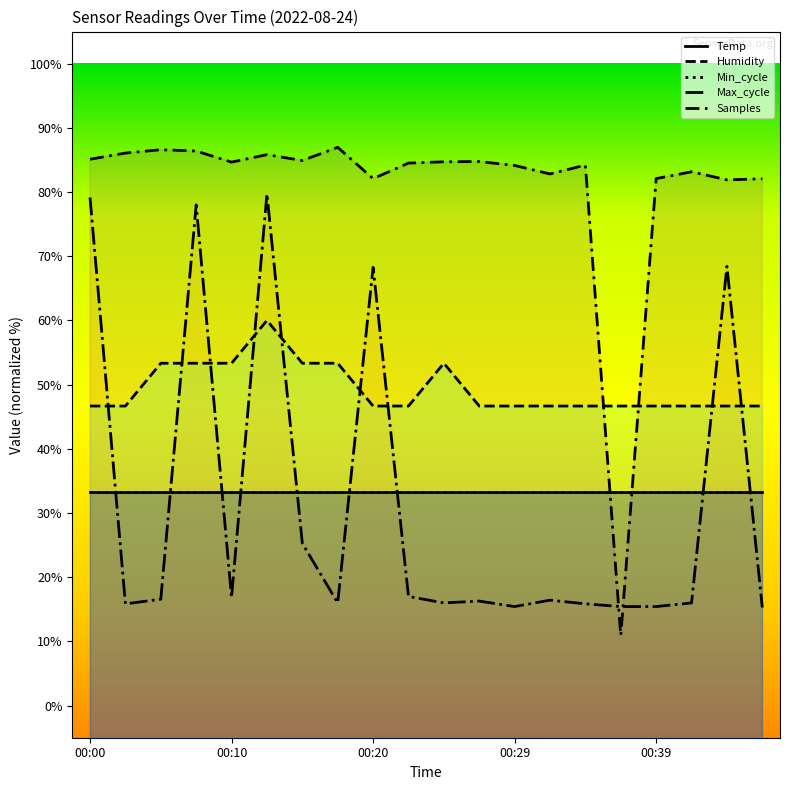

Rank the series by their maximum value, from highest to lowest.

Samples, Max_cycle, Humidity